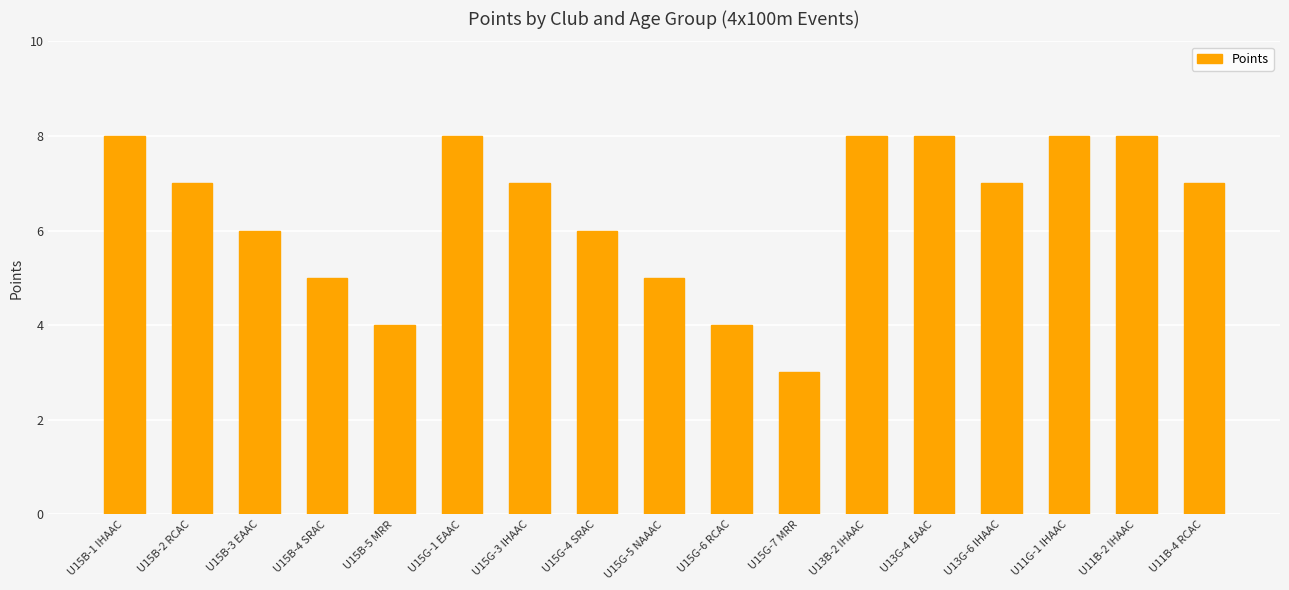

What is the maximum value shown in the chart?

8